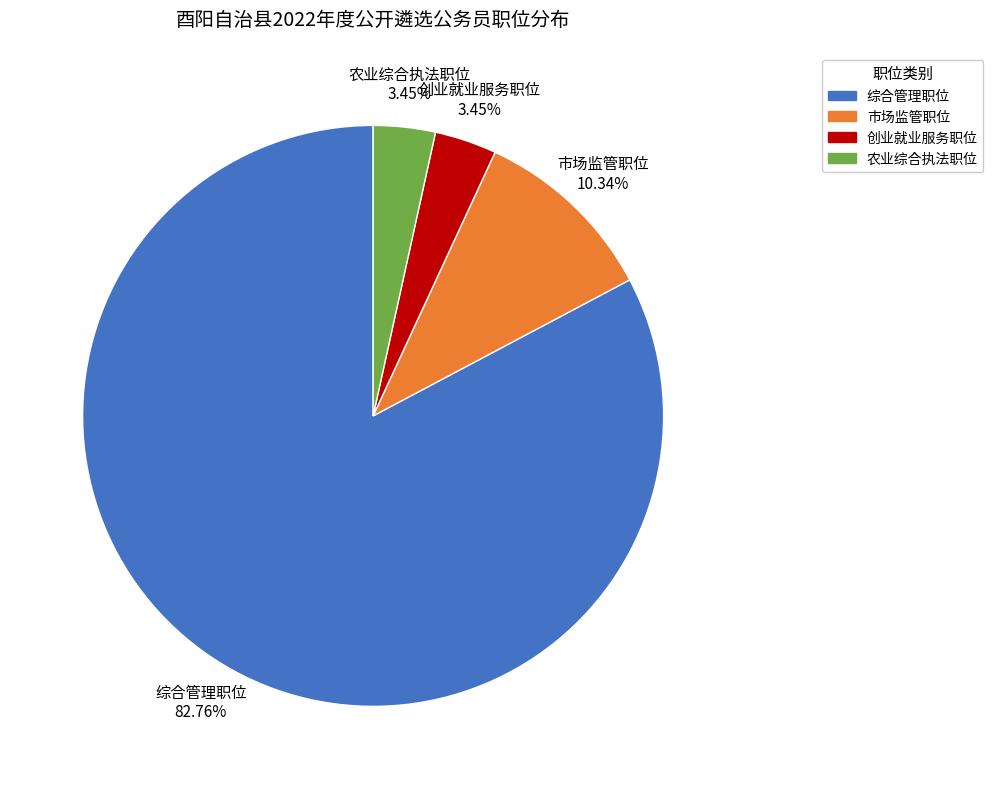

Which category has the biggest portion of the pie?

综合管理职位